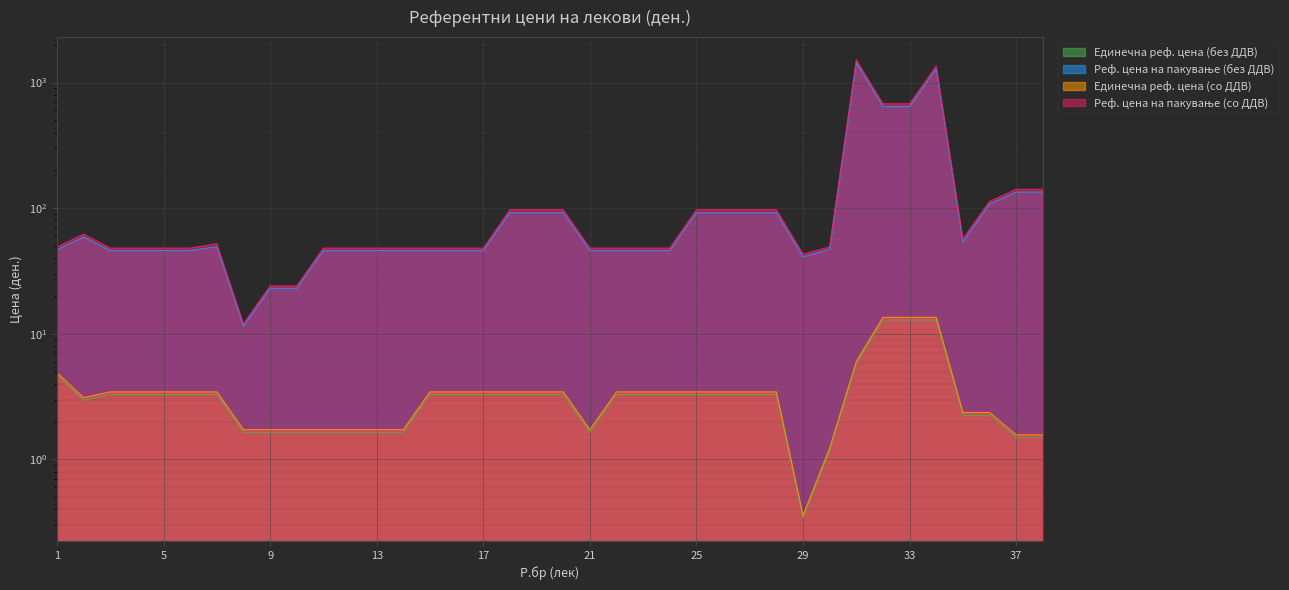

What is the difference between the maximum and minimum values in the Реф. цена на пакување (без ДДВ) series?

1426.6